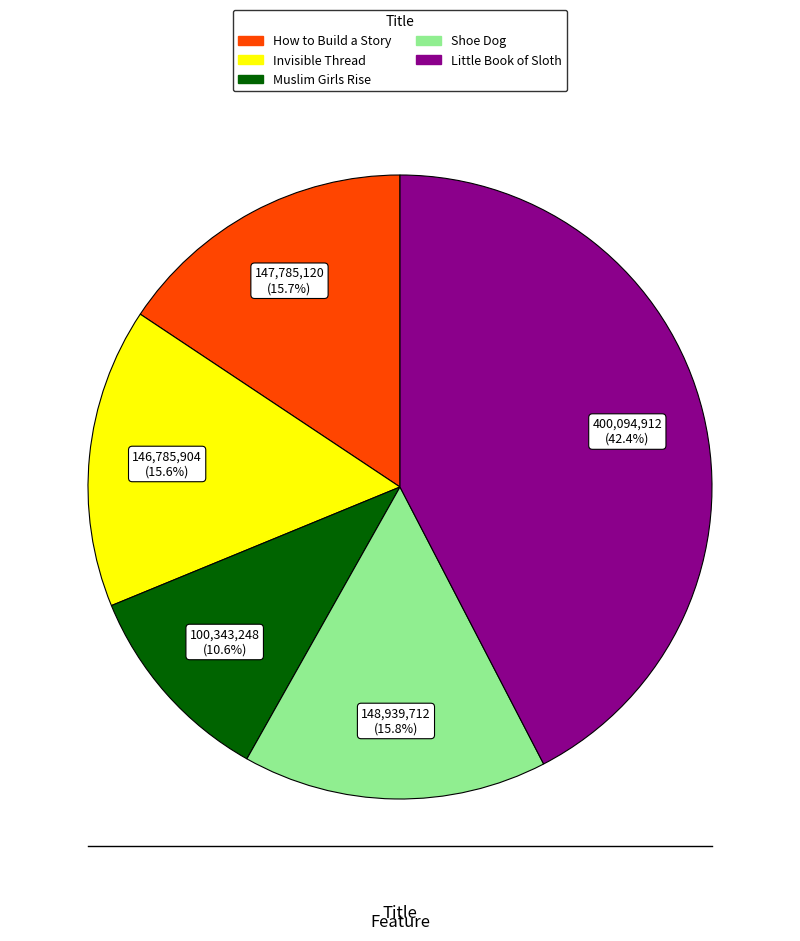

Does Little Book of Sloth account for over 50% of the chart?

No